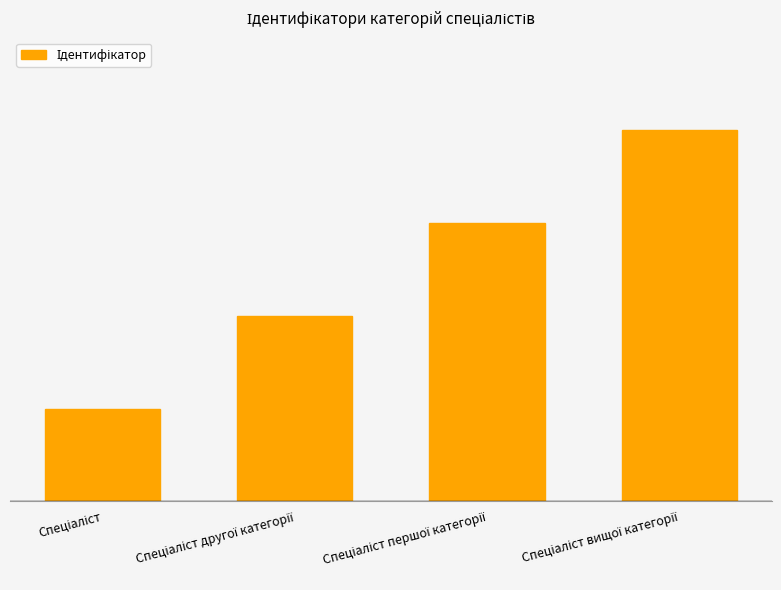

Reading left to right, list all the values displayed in this chart.

1	2	3	4